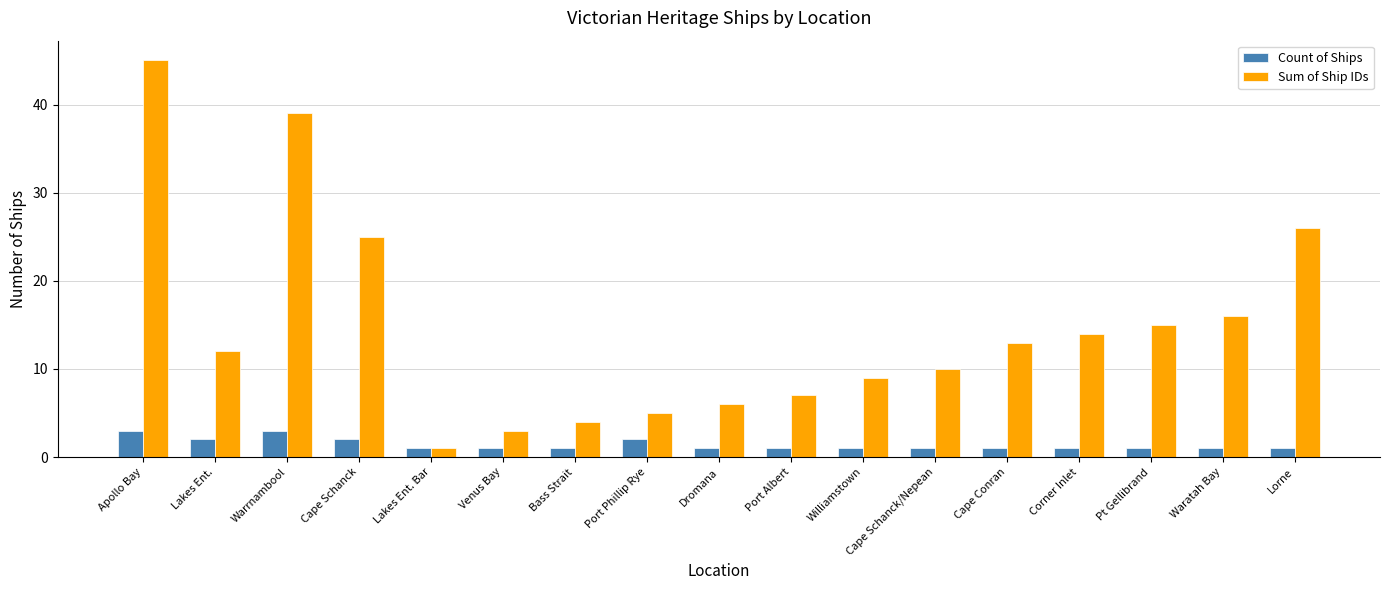

Rank the series by their average value, from highest to lowest.

Sum of Ship IDs, Count of Ships